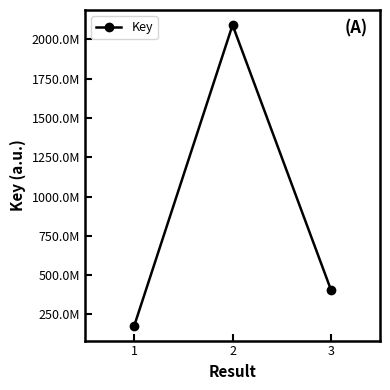

What is the sum of the values at 2 and 1?

2270591763